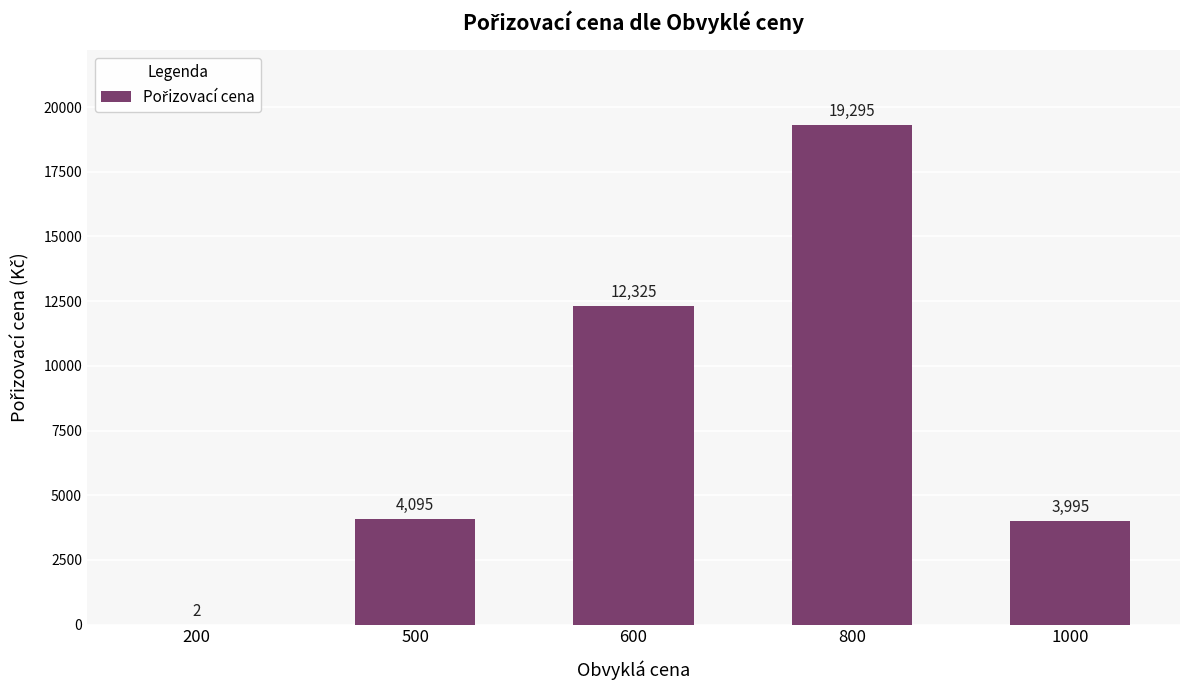

Where does the data first go above 4094?

500